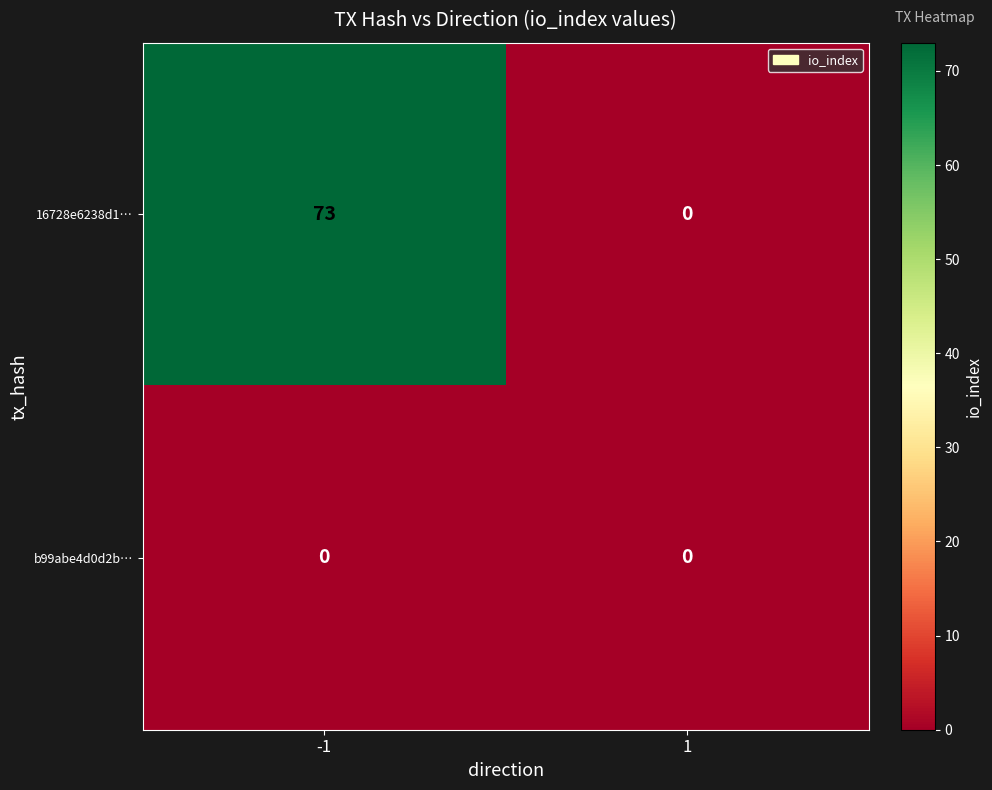

At which category is the sum across all series the highest?

-1